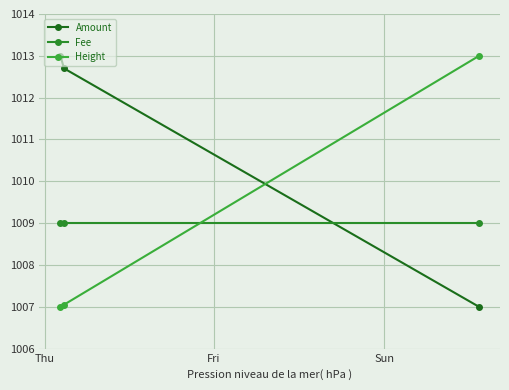

How many lines are shown in the chart?

3